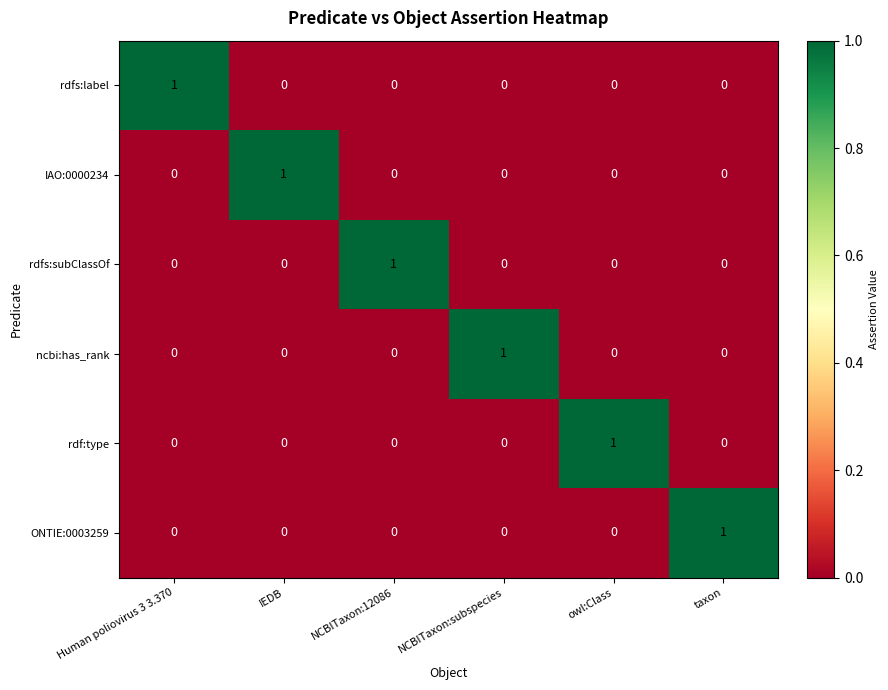

True or false: ONTIE:0003259 has a value of -1 at NCBITaxon:subspecies.

False